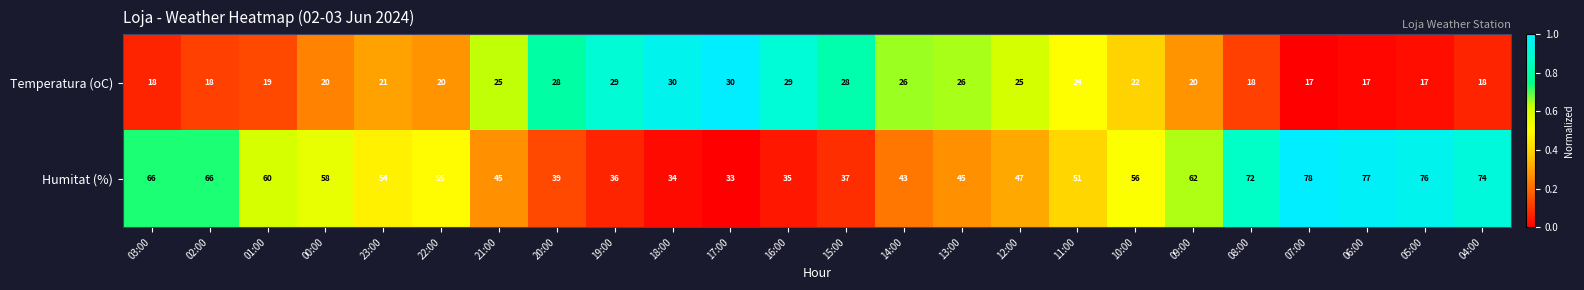

Between 15:00 and 11:00, which series saw the biggest shift?

Humitat (%)